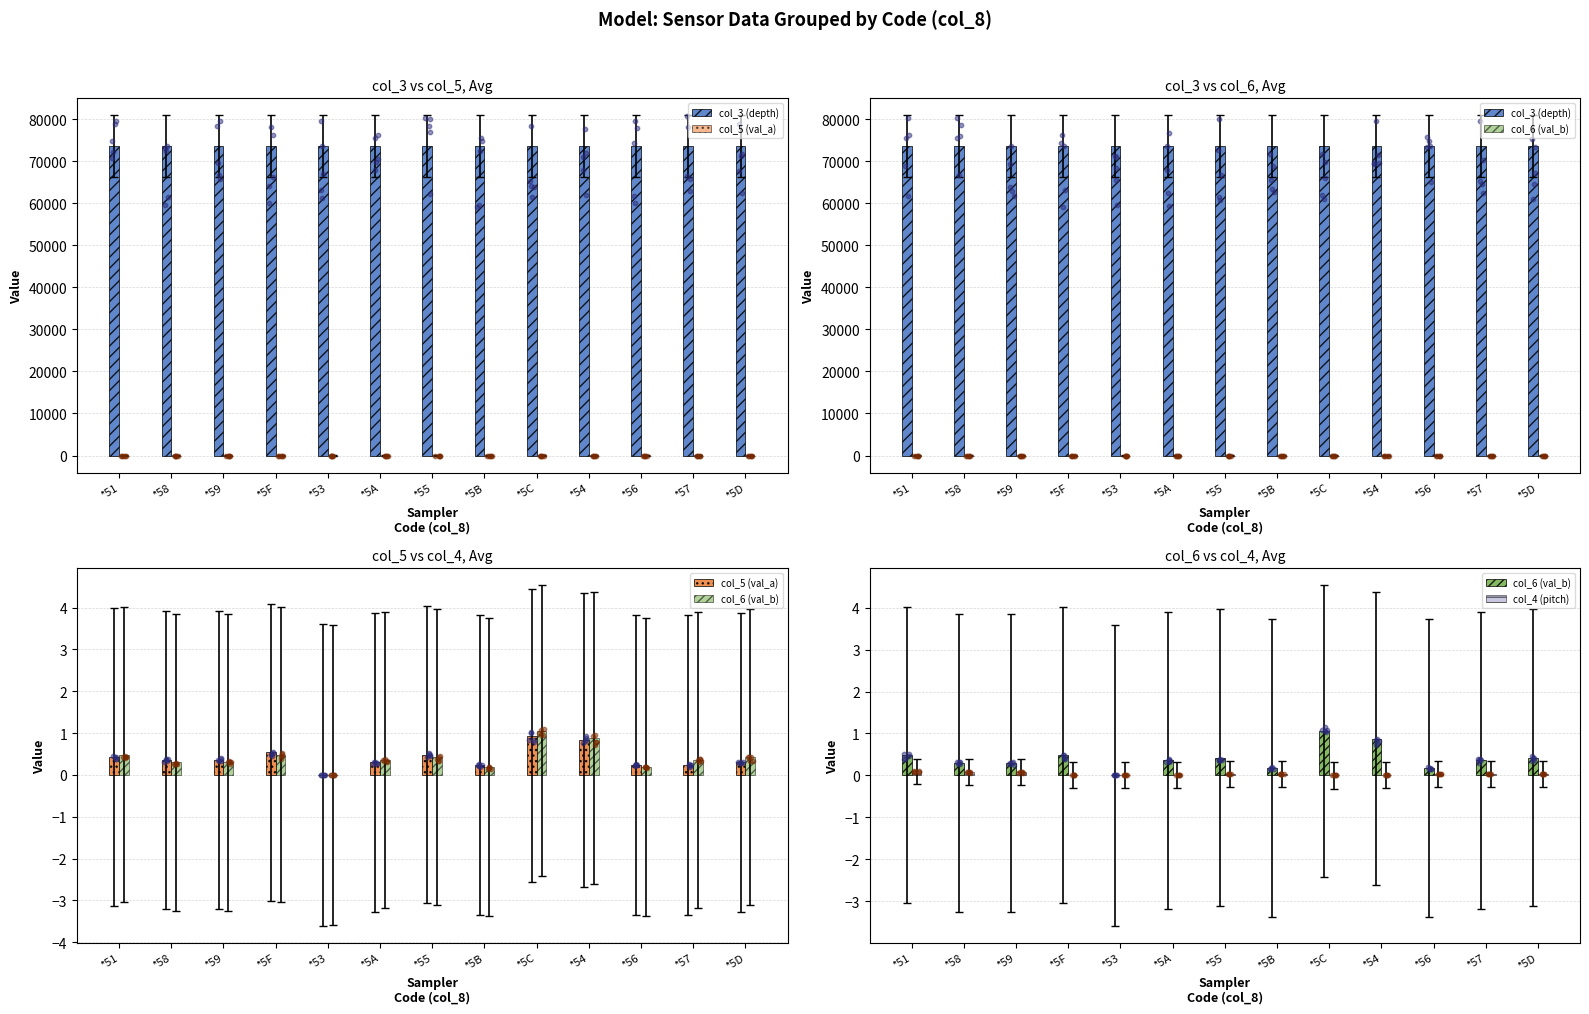

Which series reaches the minimum Y coordinate?

col_5 (val_a)